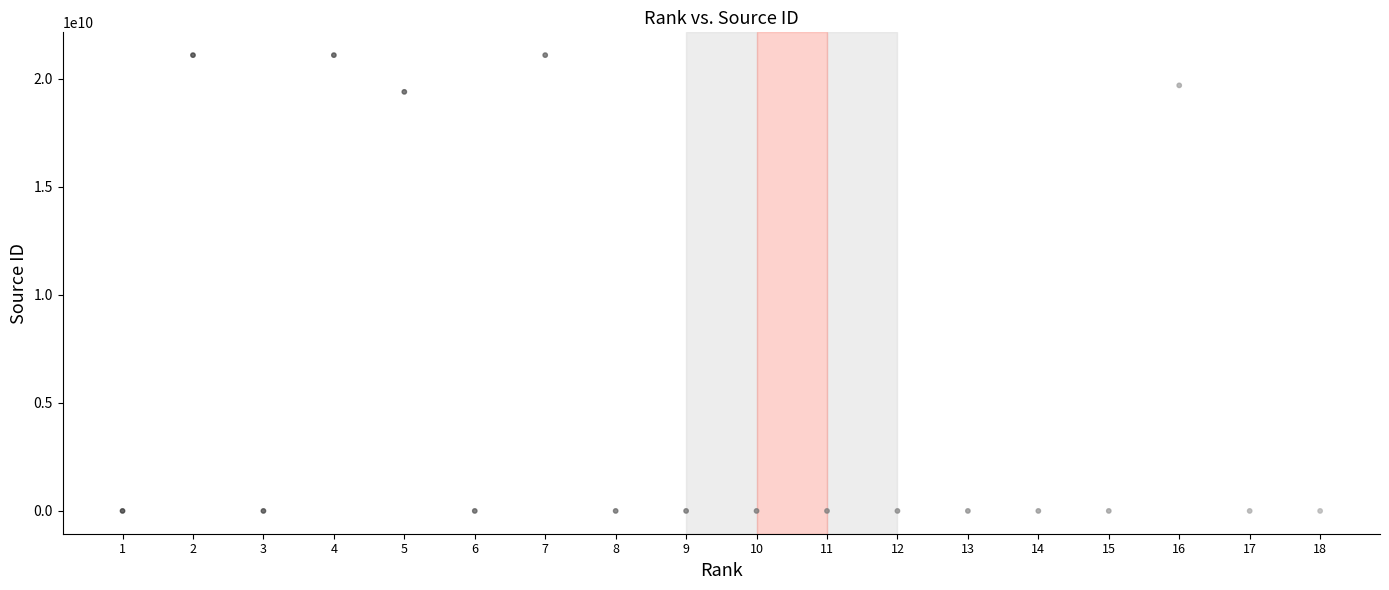

What Y value in the scatter plot is closest to 10550239719?

19400157532